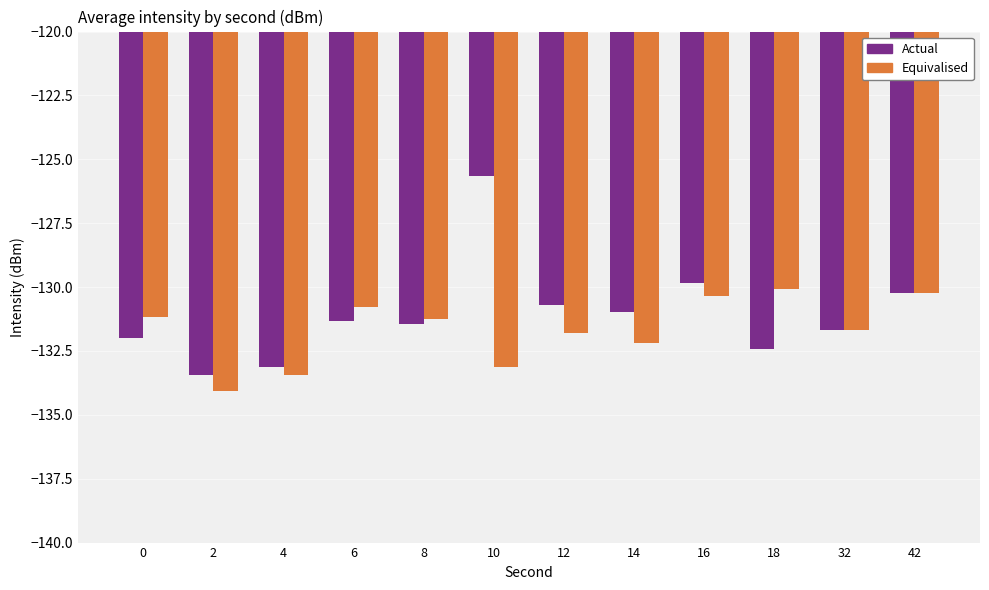

How many values in the Equivalised series exceed -131?

4